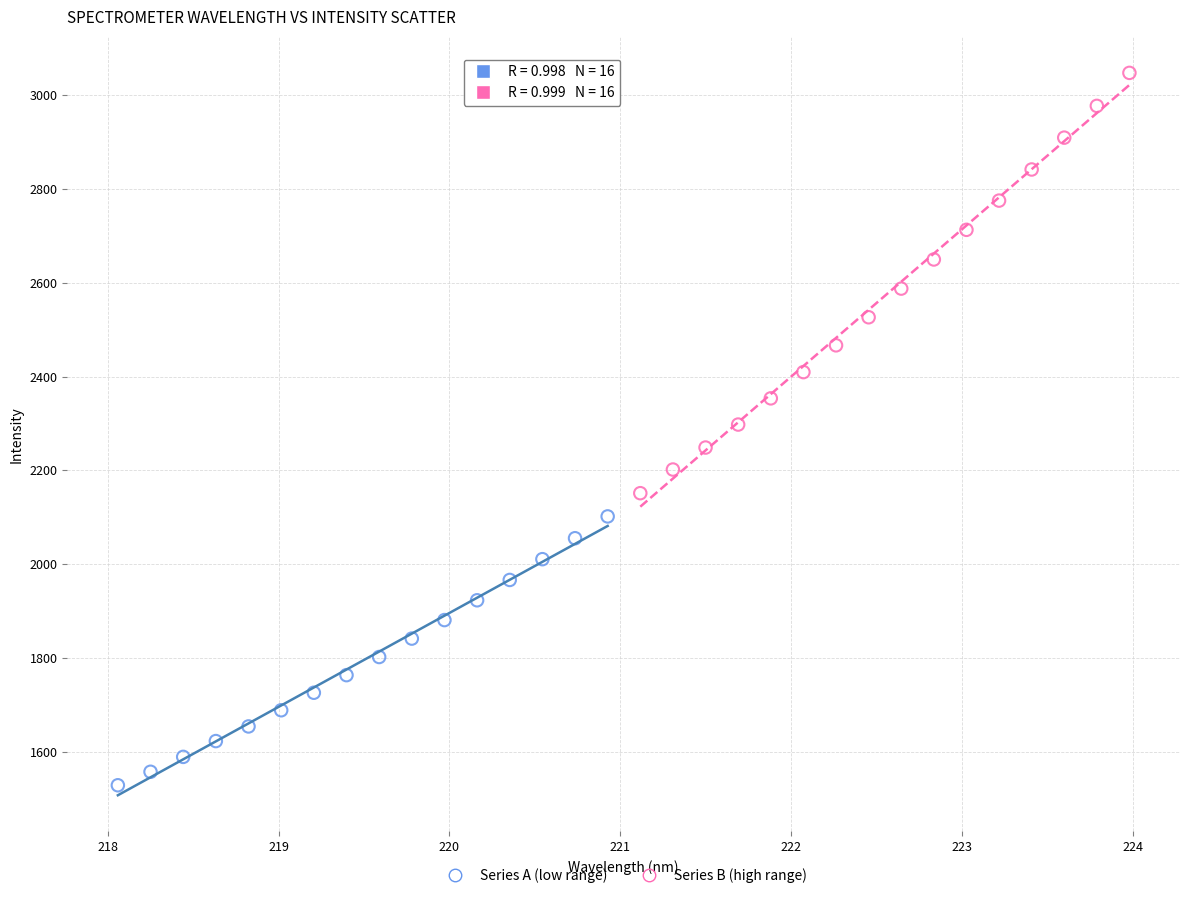

Which series has the largest Y range (max minus min)?

Series B (high range)